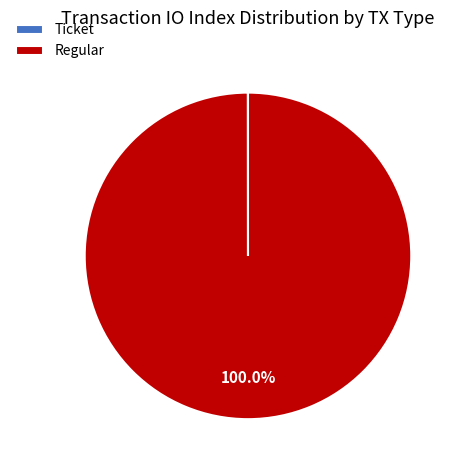

Which slice is the largest?

Regular